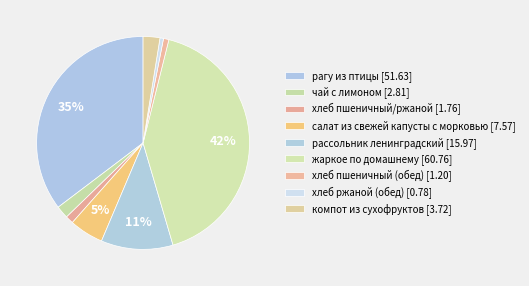

How many segments does this pie chart have?

9